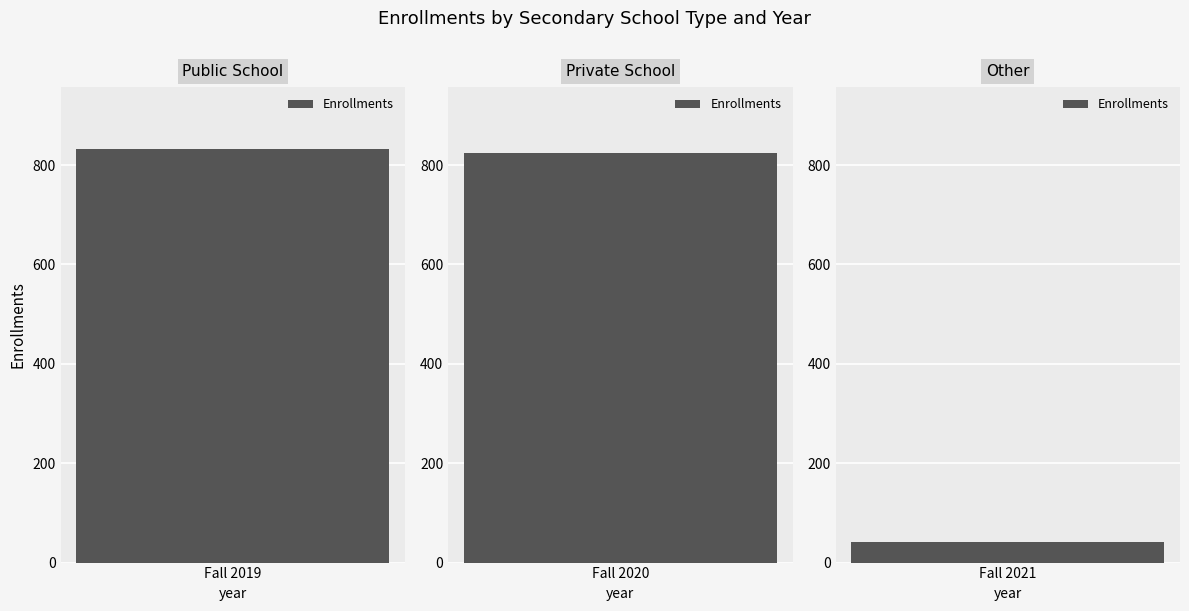

The chart shows a value of 42 at Fall 2021. True or false?

True